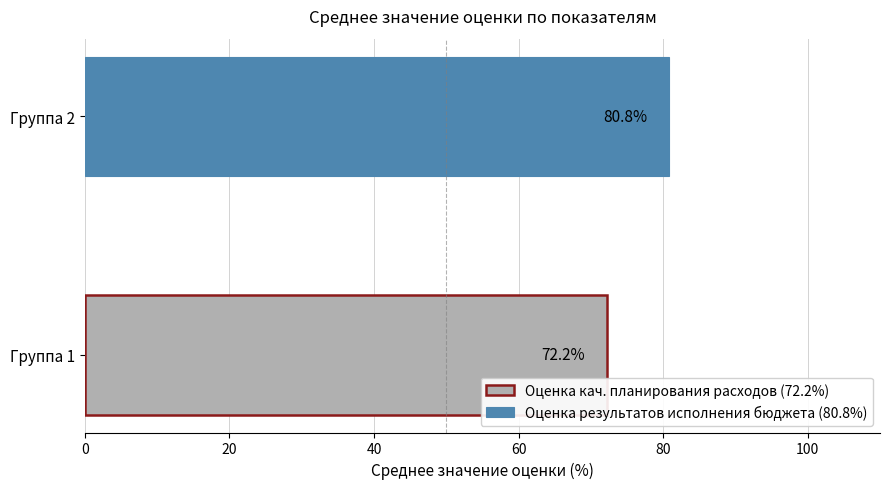

How many data points are less than 80?

1